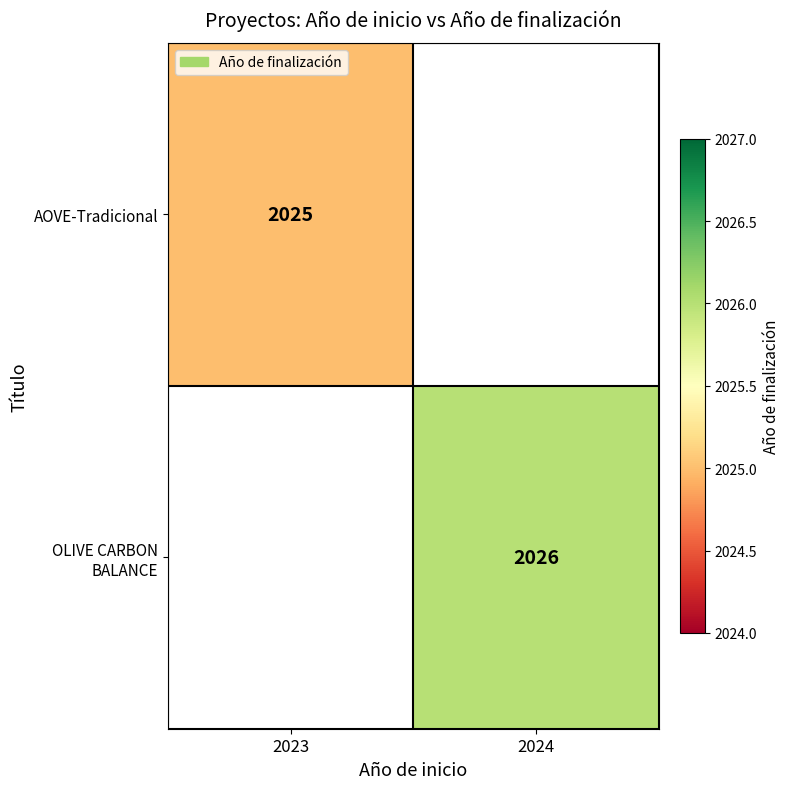

True or false: AOVE-Tradicional has a value of 2025 at 2023.

True